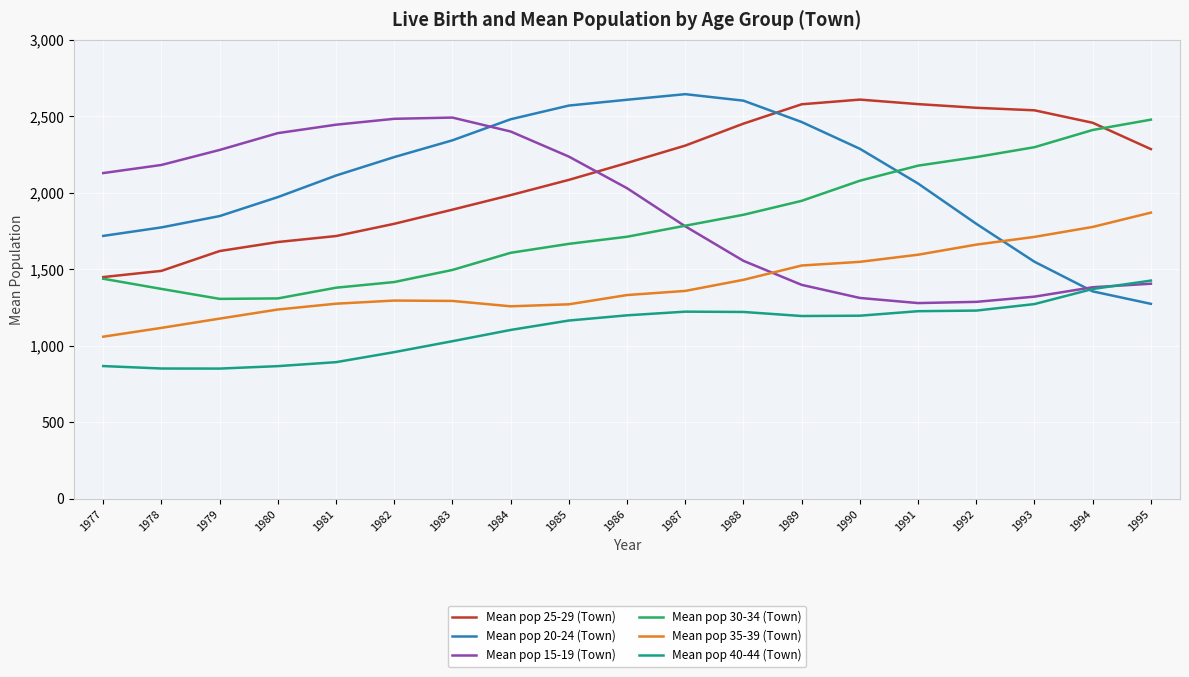

The value of Mean pop 20-24 (Town) at 1977 is 677.6. True or false?

False